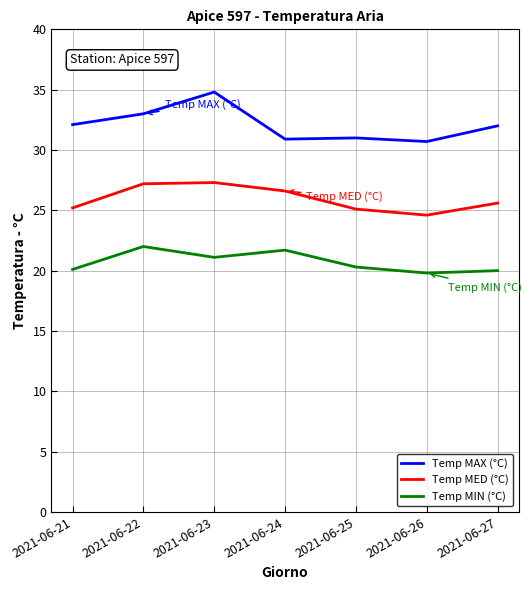

True or false: Temp MED (°C) and Temp MAX (°C) intersect in this chart.

False